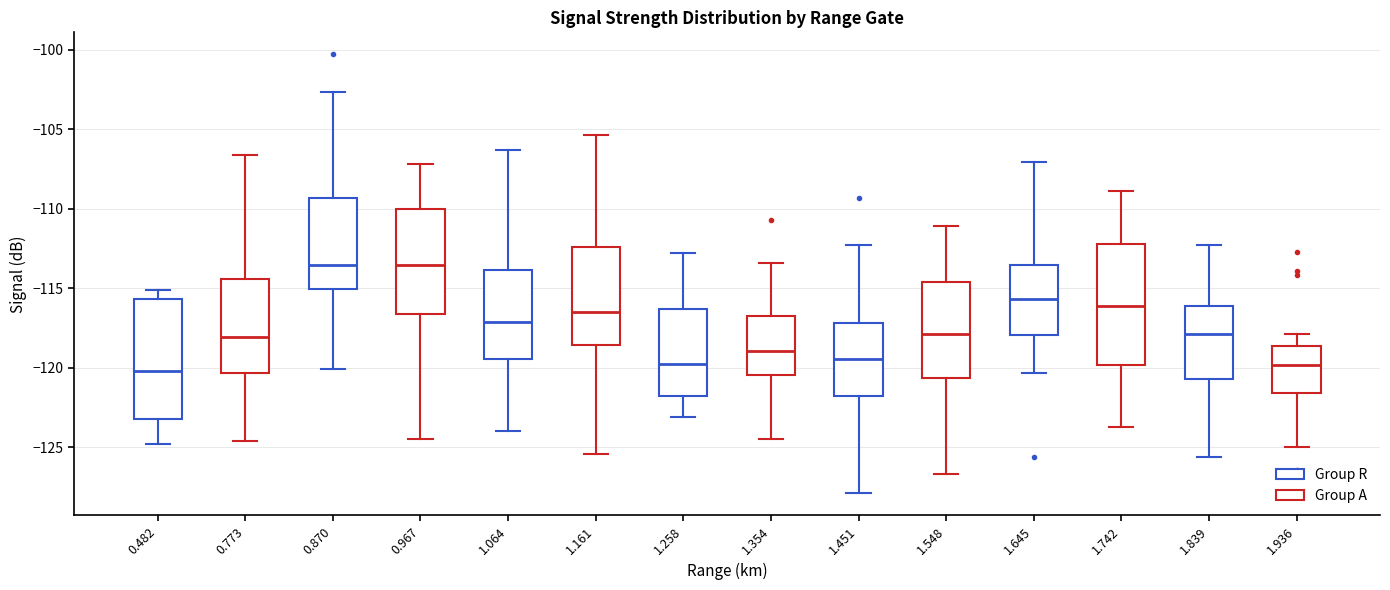

Where does the median line of the box at x = 0.482 sit on the y-axis? The values are not printed on the chart, so give them approximately, as read against the axis.

-120.0